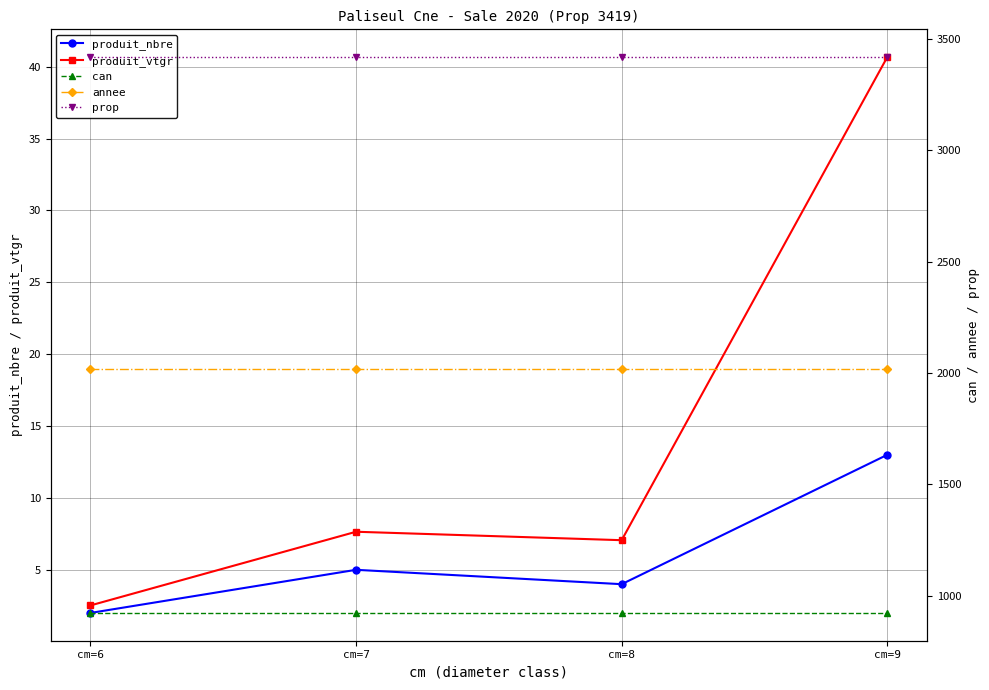

At which label is can closest to 922?

cm=6